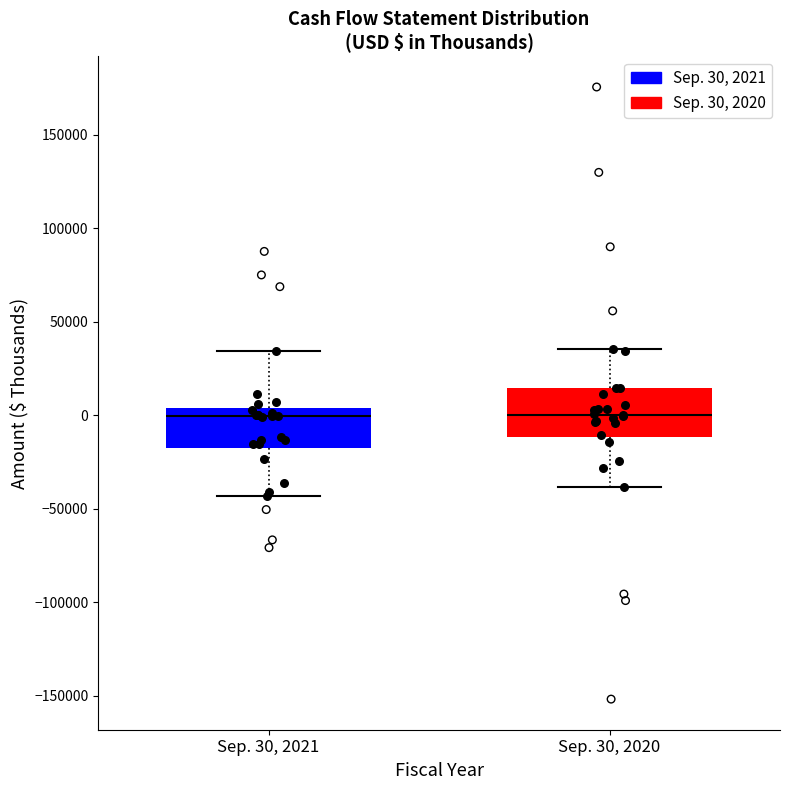

Where does the median line of the box for Sep. 30, 2020 sit on the y-axis? The values are not printed on the chart, so give them approximately, as read against the axis.

0